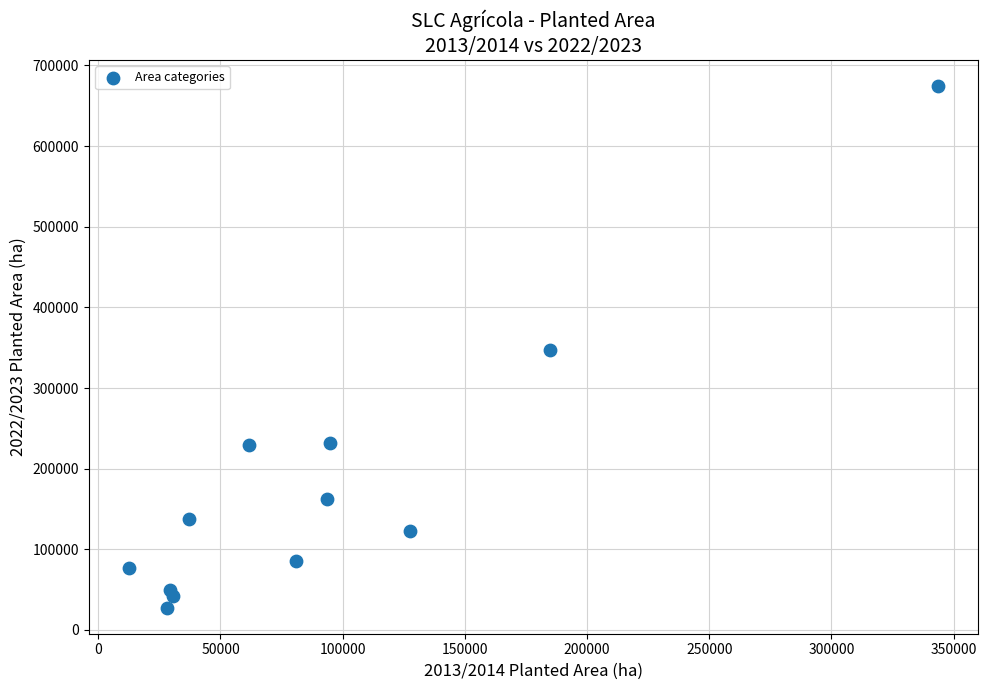

What is the average X value?

93728.2